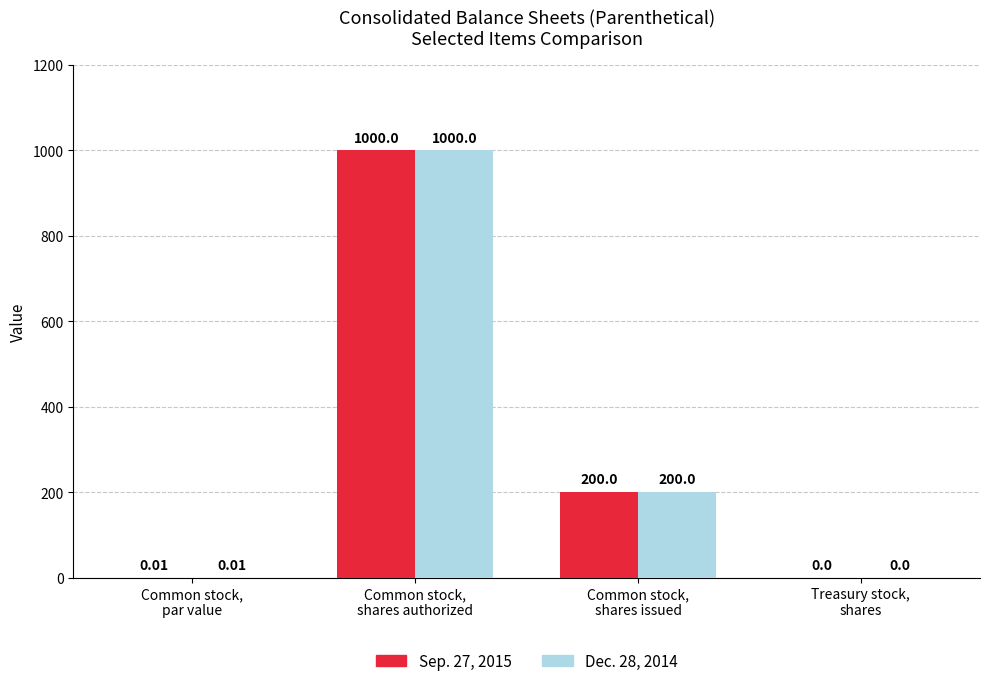

How many groups of bars are there?

4